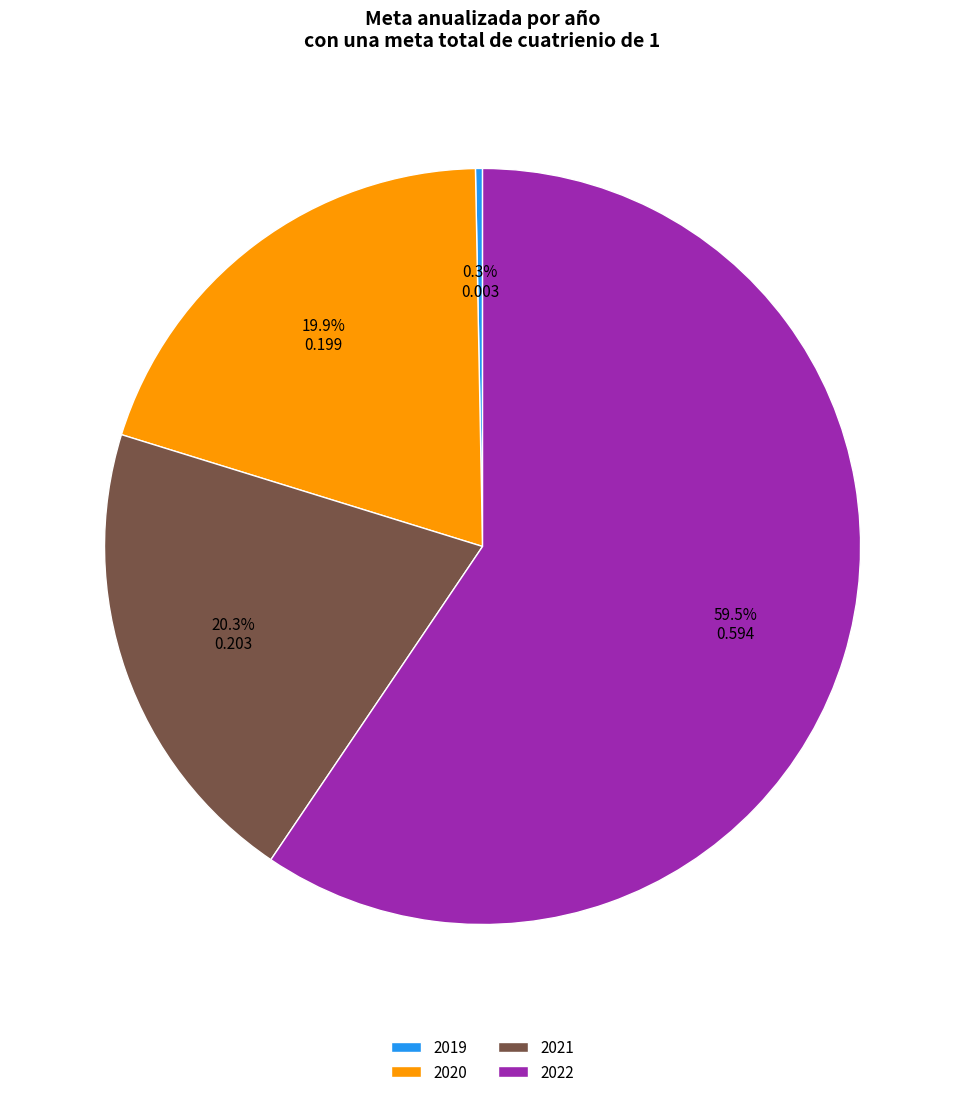

Is there a majority slice in this chart?

Yes